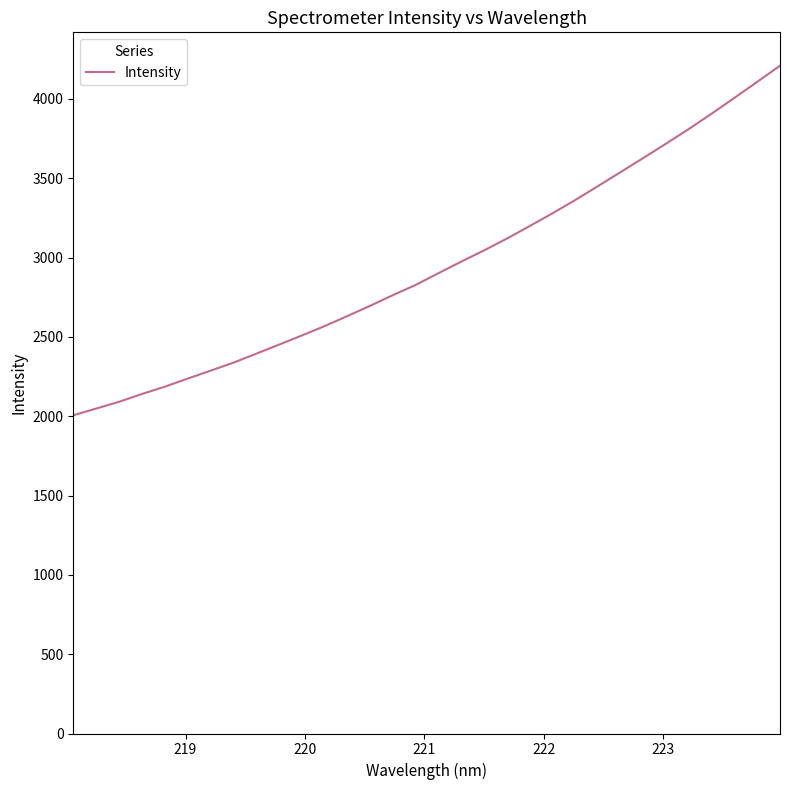

What is the difference between the maximum and minimum values?

2203.5